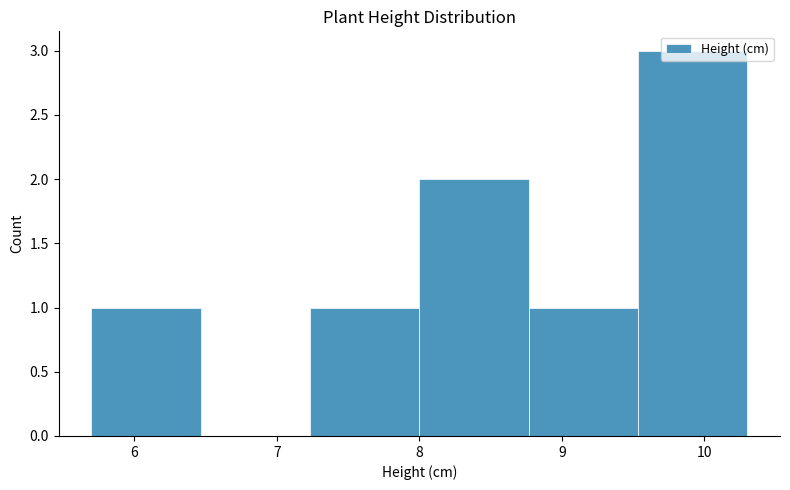

Reading left to right, list every bar in this chart as the range it spans on the x-axis followed by its height. Neither the bar edges nor the heights are printed on the chart, so give them approximately, as read against the axes.

5.7 to 6.5: 1
6.5 to 7.2: 0
7.2 to 8.0: 1
8.0 to 8.8: 2
8.8 to 9.5: 1
9.5 to 10.3: 3